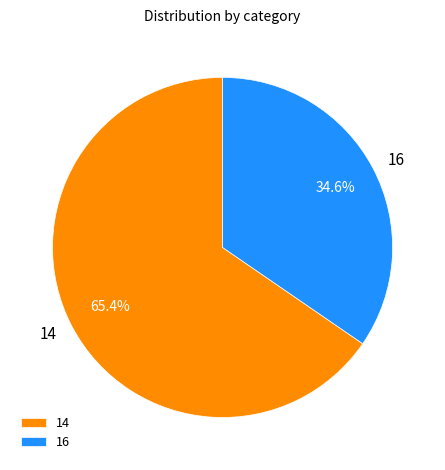

Approximately how many times larger is the value at 14 compared to 16?

1.9